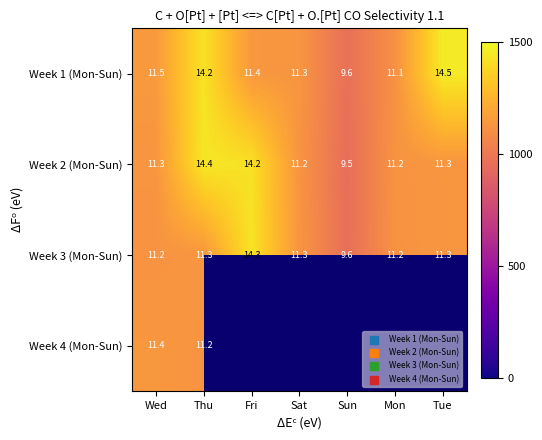

What is the difference between the Week 1 (Mon-Sun) values at Wed and Tue?

3.0